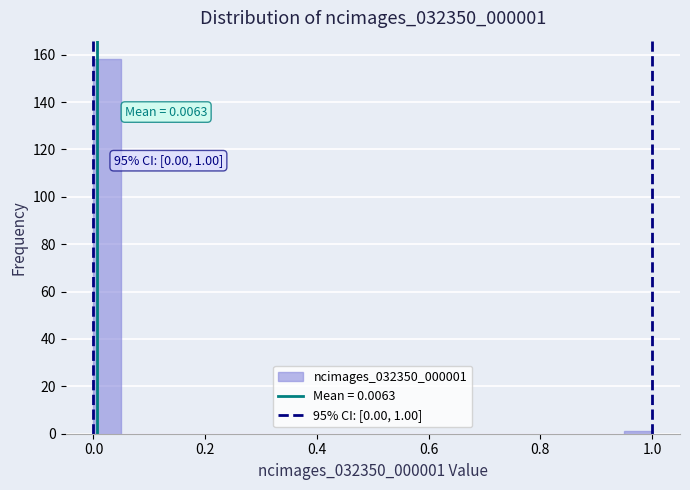

Read against the x-axis, roughly where is the centre of the tallest bar?

0.02